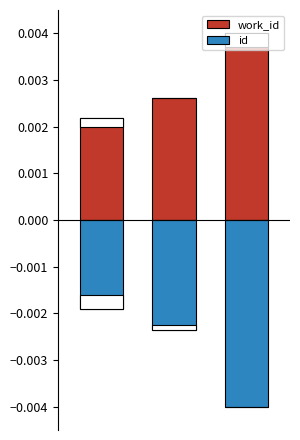

How many groups of bars are there?

3